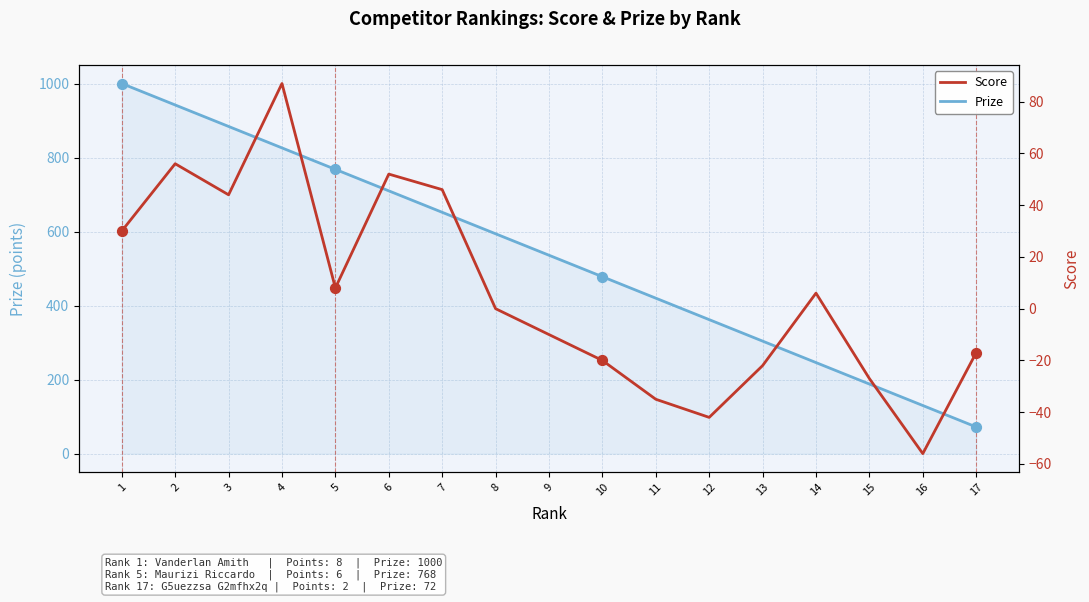

Which series has the largest total across all categories?

Prize